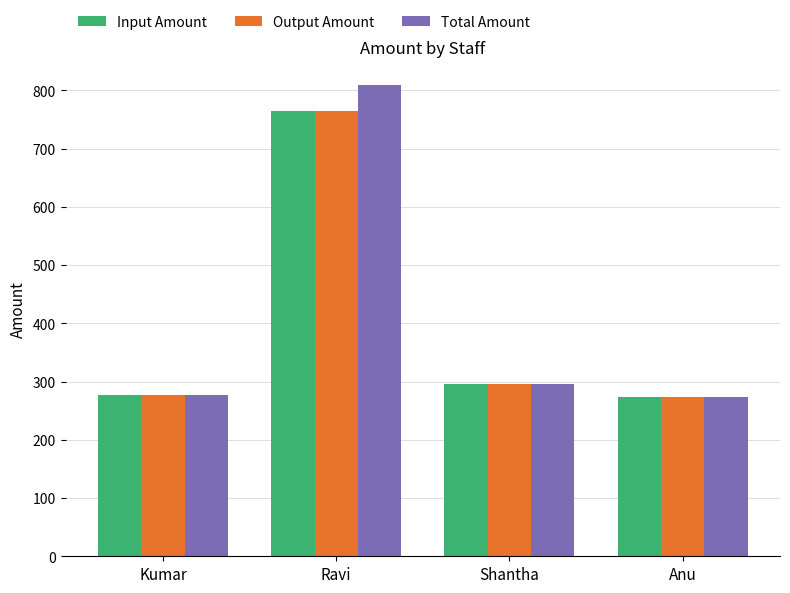

What is the total value across all series at Kumar?

830.7